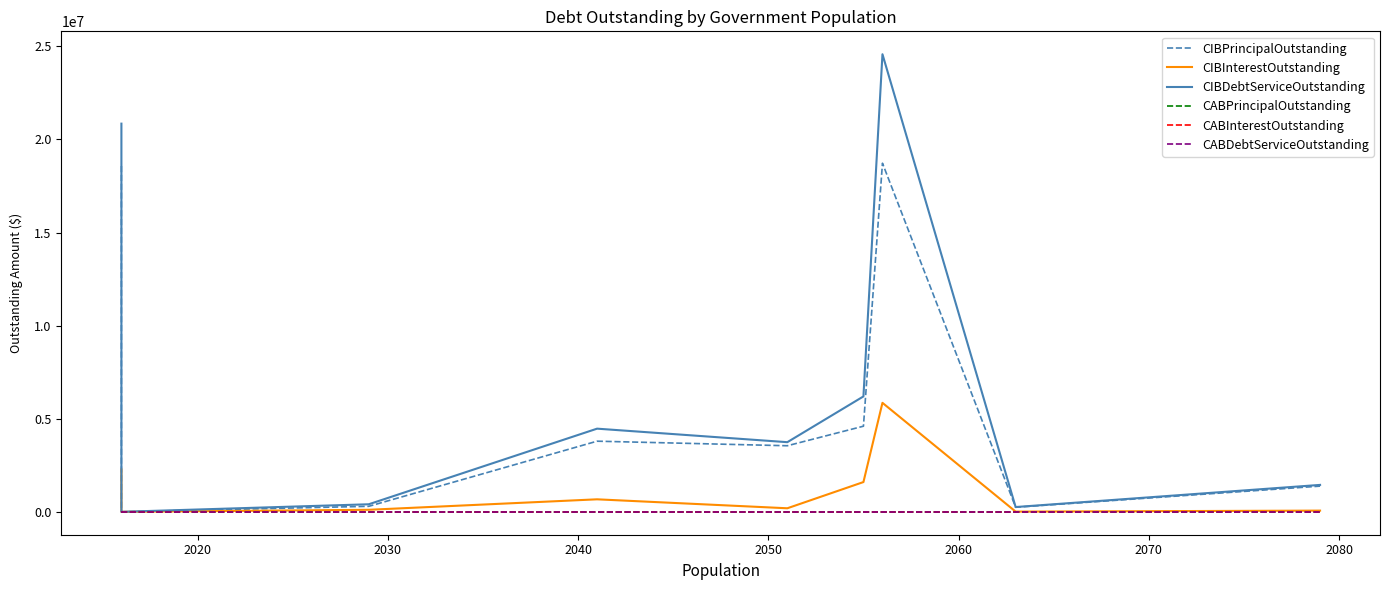

How many lines are shown in the chart?

6